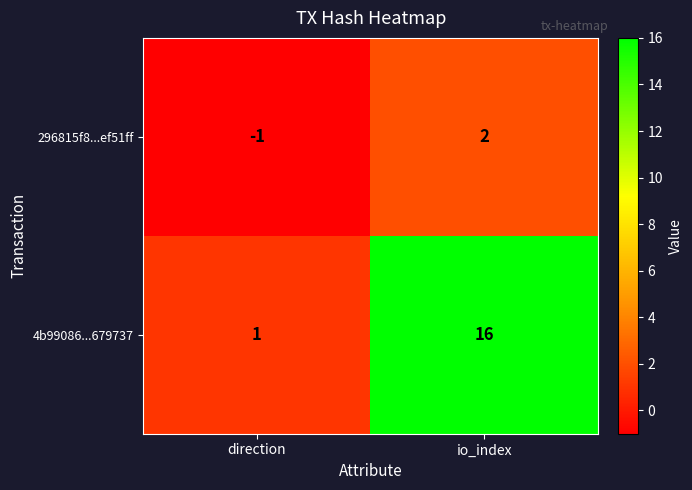

The 296815f8...ef51ff series shows -2 at direction. True or false?

False